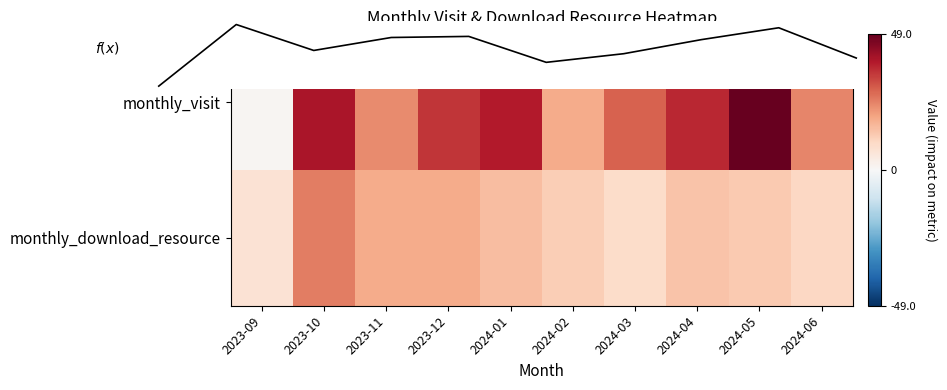

Rank the categories by monthly_download_resource value from highest to lowest.

2023-10, 2023-11, 2023-12, 2024-01, 2024-04, 2024-05, 2024-02, 2024-06, 2024-03, 2023-09